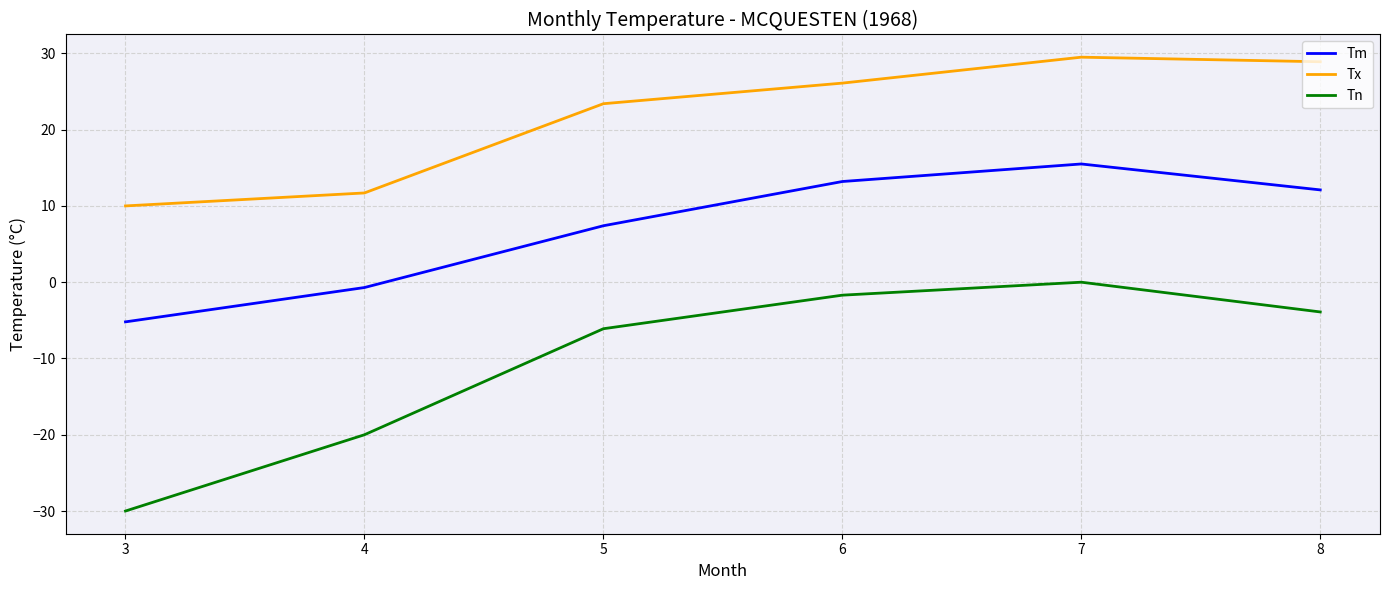

What are all the series names shown in the legend?

Tm, Tx, Tn